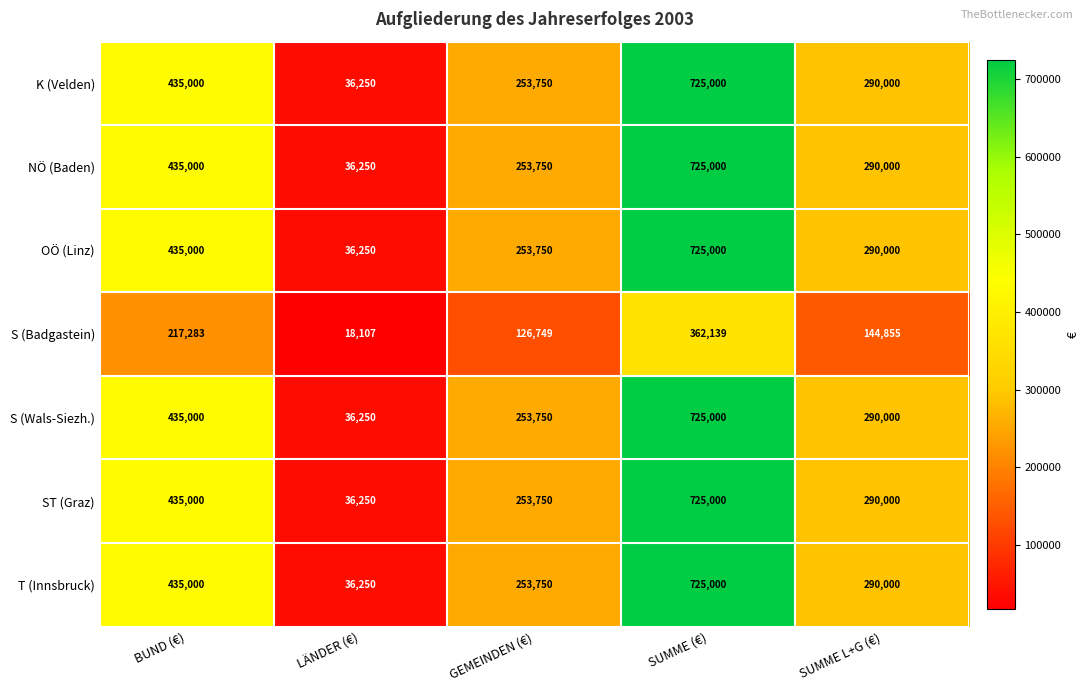

Which category has the lowest value in the S (Wals-Siezh.) series?

LÄNDER (€)